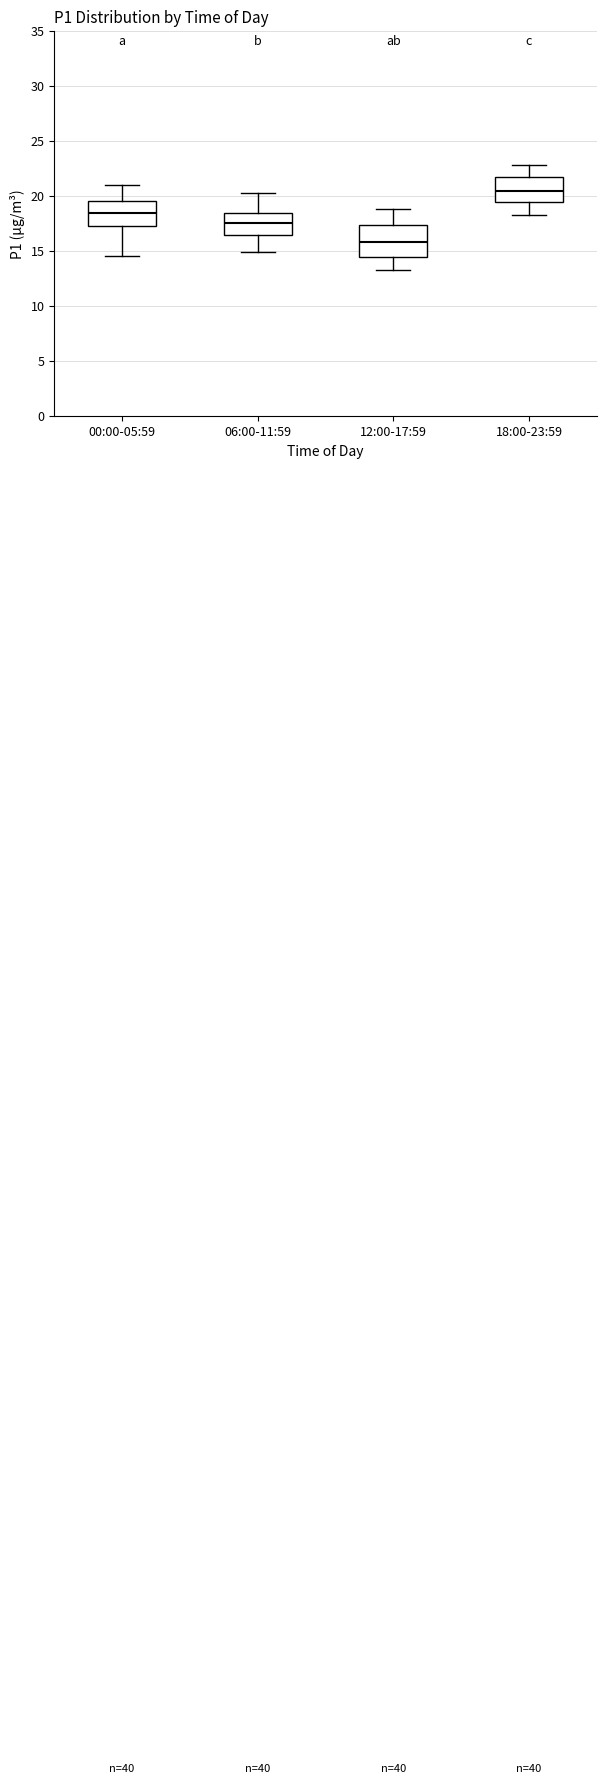

Where does the upper whisker of the box for 06:00-11:59 end on the y-axis? The values are not printed on the chart, so give them approximately, as read against the axis.

20.0